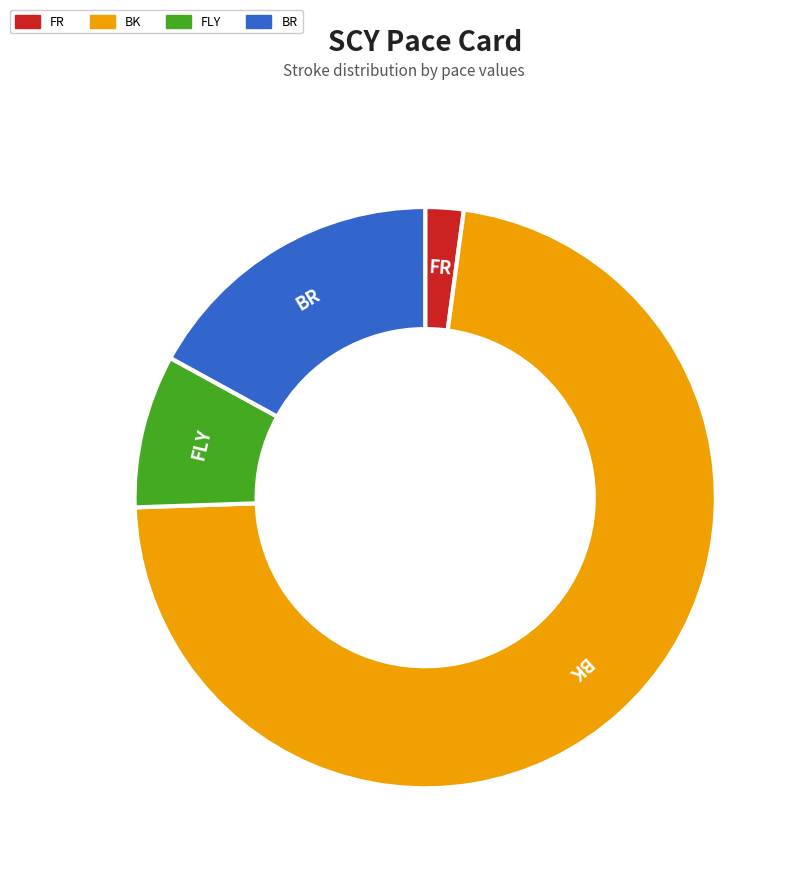

Is it true that FLY is 9% of the pie?

True